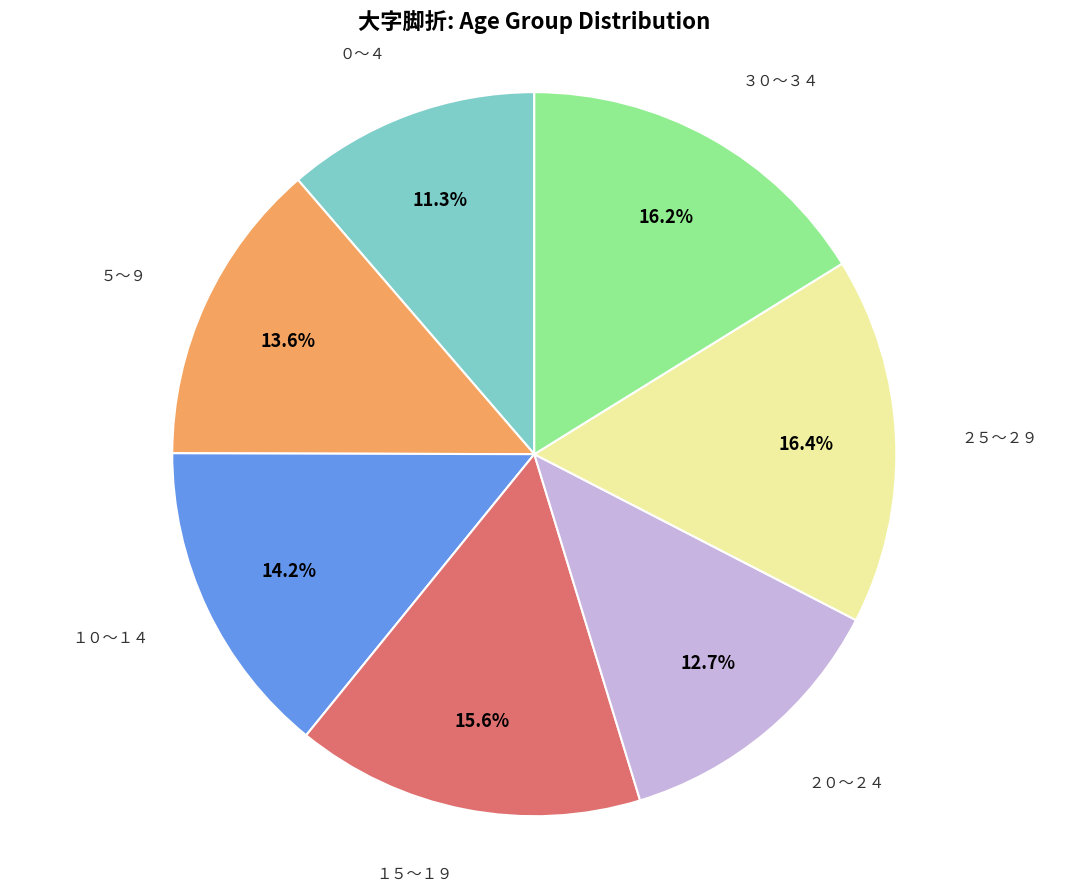

Does any single category account for the majority?

No